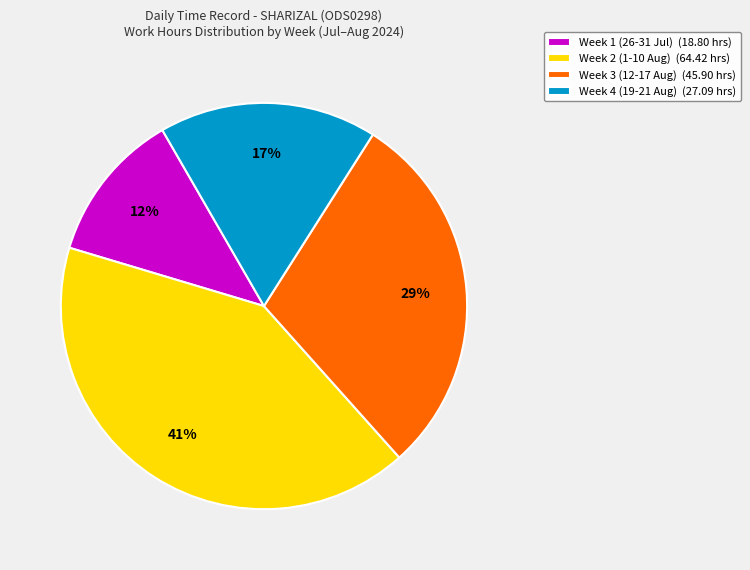

Does Week 3 (12-17 Aug) (45.90 hrs) represent more than half of the total?

No